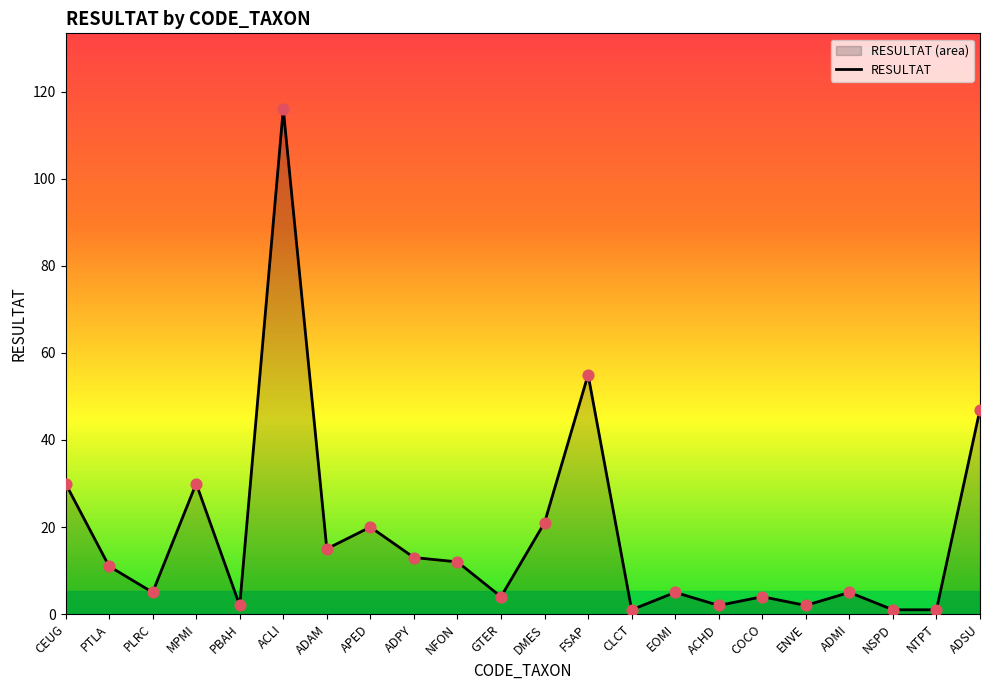

Between GTER and ADPY, which is larger?

ADPY